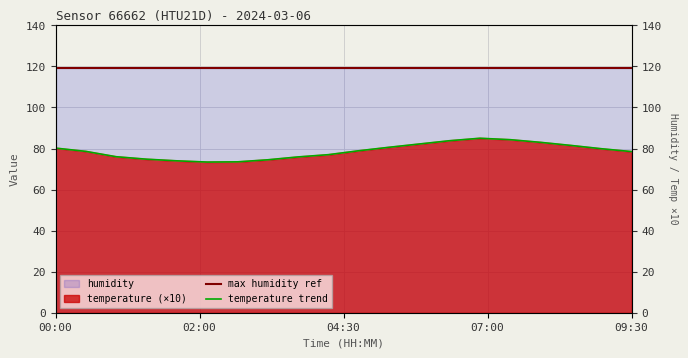

What position from the left is 04:30?

10